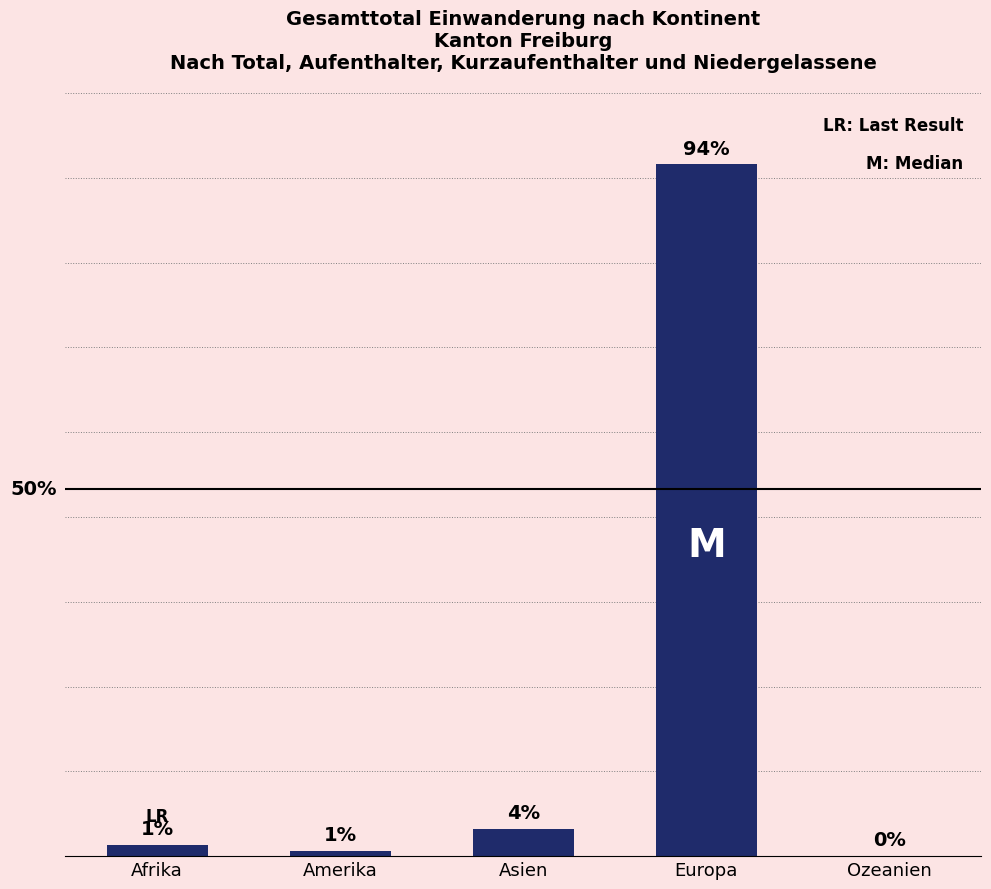

List the labels in order of value, smallest first.

Ozeanien, Amerika, Afrika, Asien, Europa